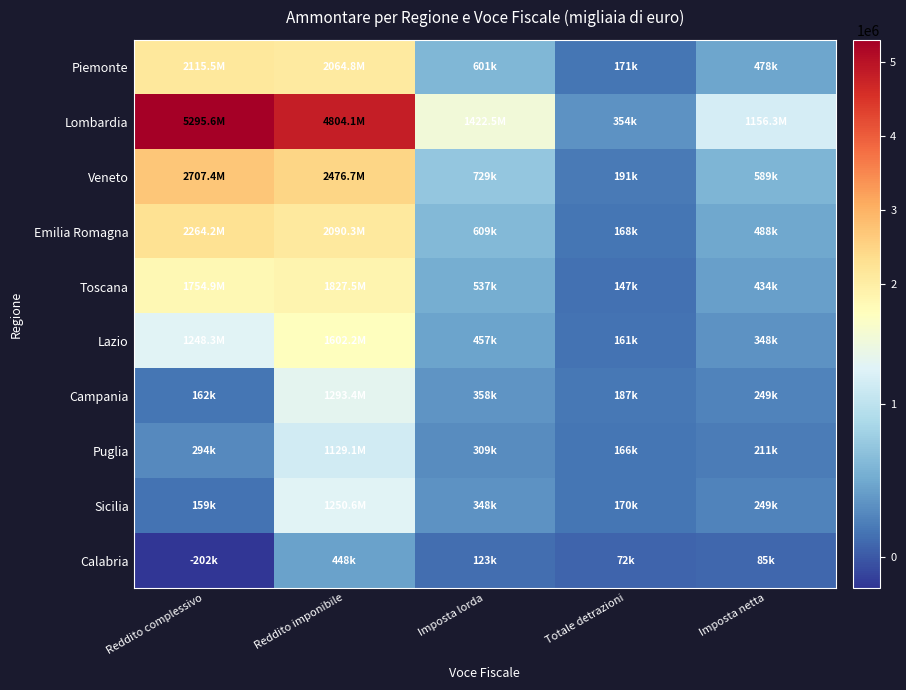

Reading right to left, transcribe all the data shown in this chart.

Piemonte: Imposta netta=478271	Totale detrazioni=171251	Imposta lorda=600855	Reddito imponibile=2064778	Reddito complessivo=2115495
Lombardia: Imposta netta=1156305	Totale detrazioni=353939	Imposta lorda=1422523	Reddito imponibile=4804056	Reddito complessivo=5295564
Veneto: Imposta netta=588758	Totale detrazioni=191155	Imposta lorda=729401	Reddito imponibile=2476724	Reddito complessivo=2707355
Emilia Romagna: Imposta netta=487717	Totale detrazioni=167771	Imposta lorda=609388	Reddito imponibile=2090261	Reddito complessivo=2264218
Toscana: Imposta netta=434298	Totale detrazioni=146510	Imposta lorda=536964	Reddito imponibile=1827473	Reddito complessivo=1754881
Lazio: Imposta netta=348008	Totale detrazioni=161358	Imposta lorda=456833	Reddito imponibile=1602202	Reddito complessivo=1248266
Campania: Imposta netta=248667	Totale detrazioni=187265	Imposta lorda=357980	Reddito imponibile=1293356	Reddito complessivo=162081
Puglia: Imposta netta=210573	Totale detrazioni=166499	Imposta lorda=309065	Reddito imponibile=1129103	Reddito complessivo=293607
Sicilia: Imposta netta=248721	Totale detrazioni=169959	Imposta lorda=347994	Reddito imponibile=1250603	Reddito complessivo=158528
Calabria: Imposta netta=85267	Totale detrazioni=72118	Imposta lorda=123365	Reddito imponibile=448411	Reddito complessivo=-202170